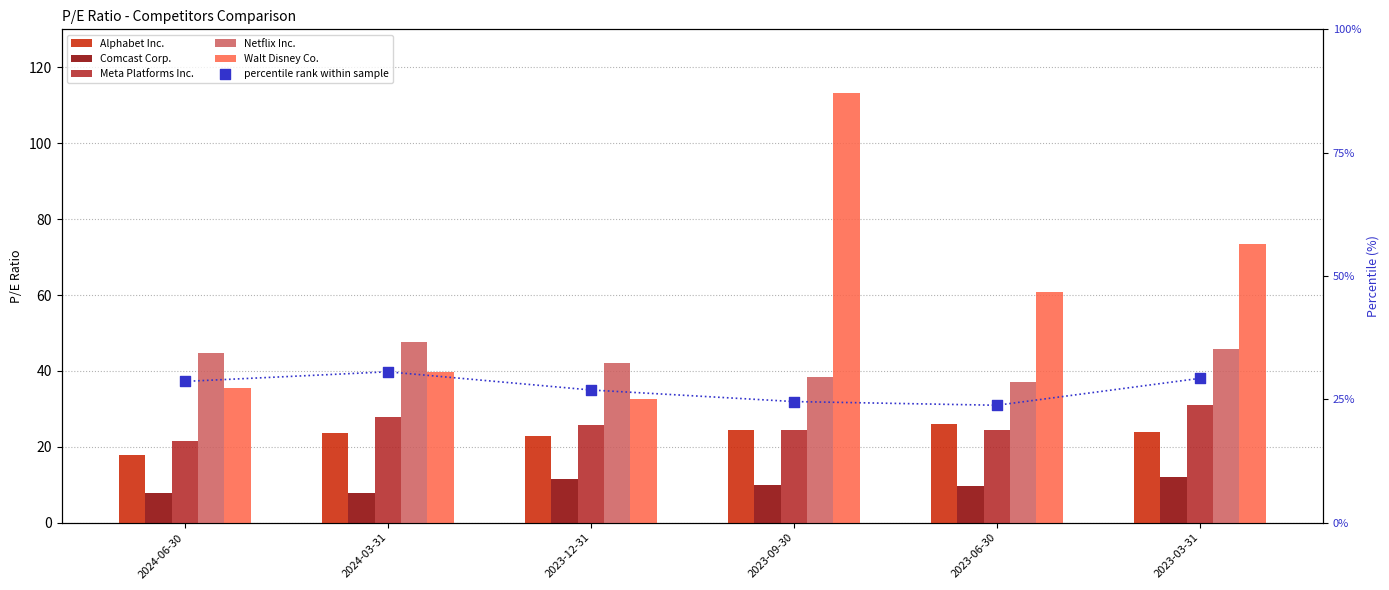

What is the total value across all series at 2023-06-30?

189.2